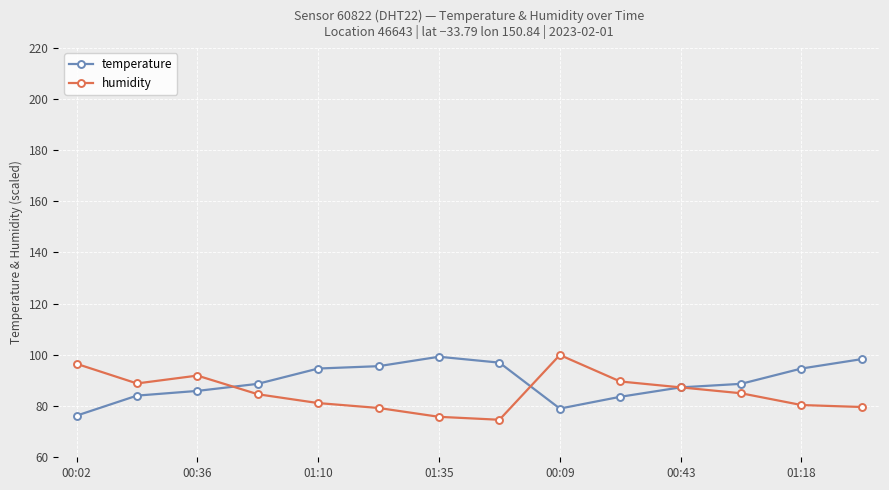

How many lines are shown in the chart?

2